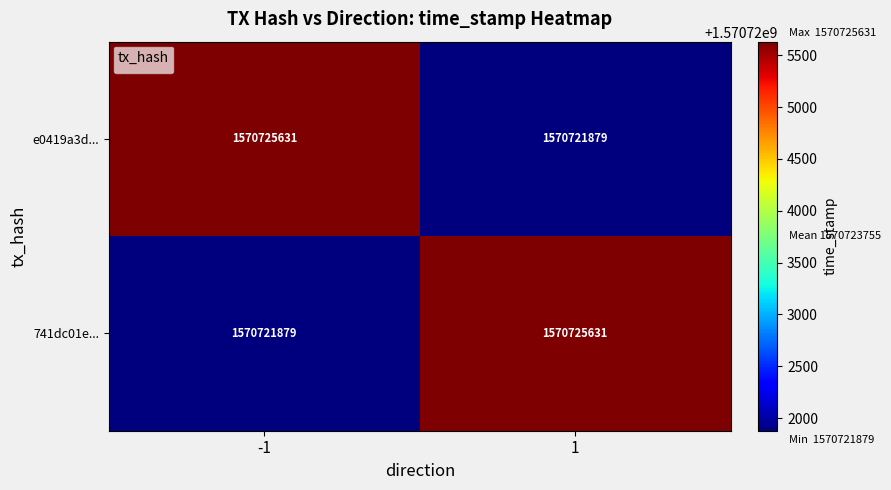

What is the difference between the highest and lowest values at -1?

3752